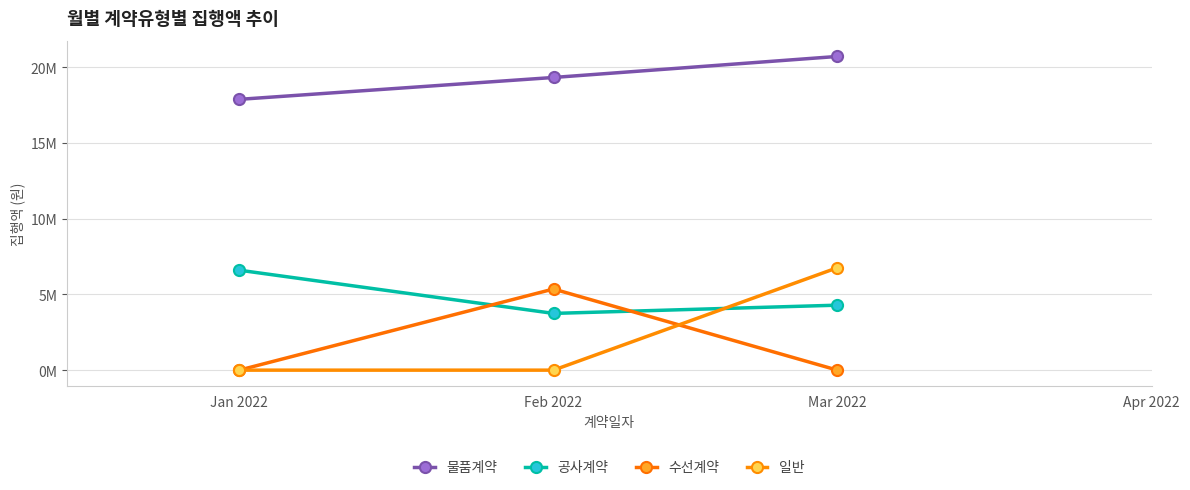

At which category is the sum across all series the highest?

Mar 2022